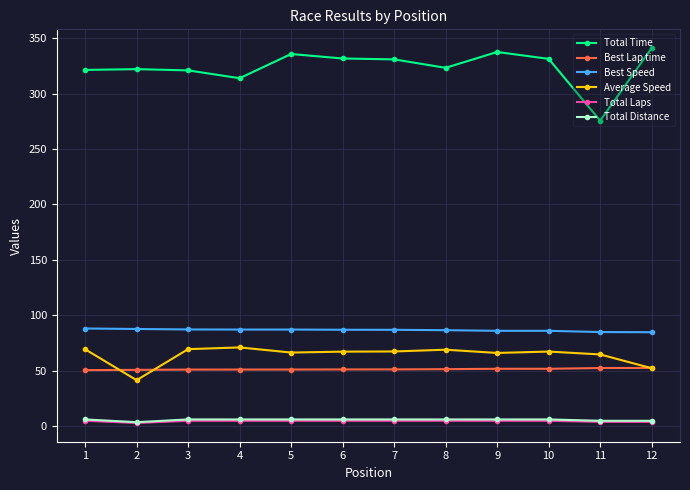

What are all the series names shown in the legend?

Total Time, Best Lap time, Best Speed, Average Speed, Total Laps, Total Distance